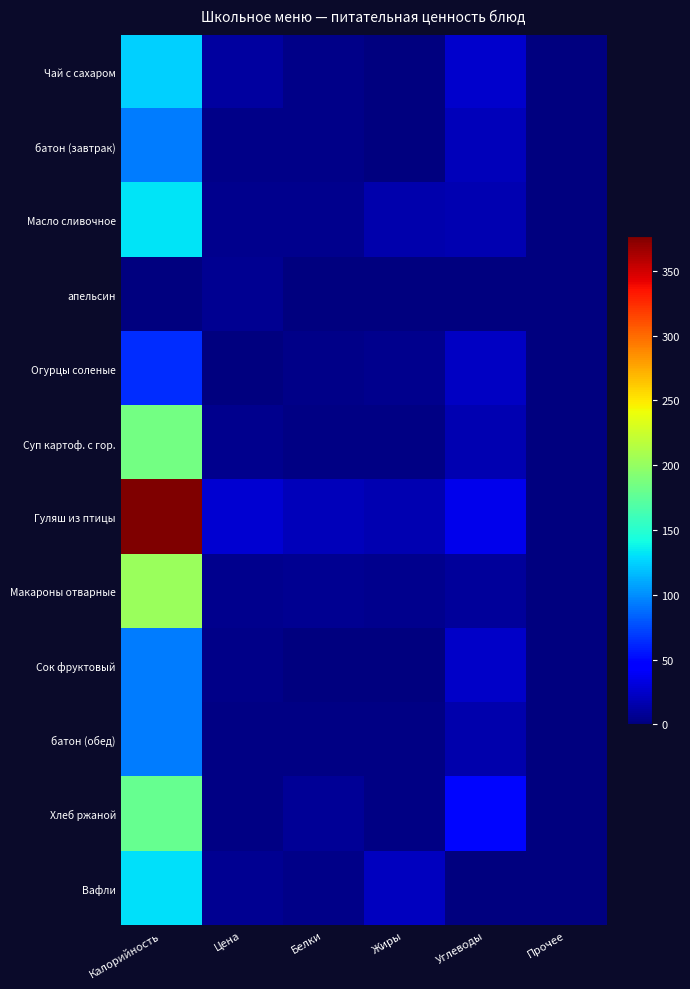

Which has a higher value, Белки or Прочее?

Белки